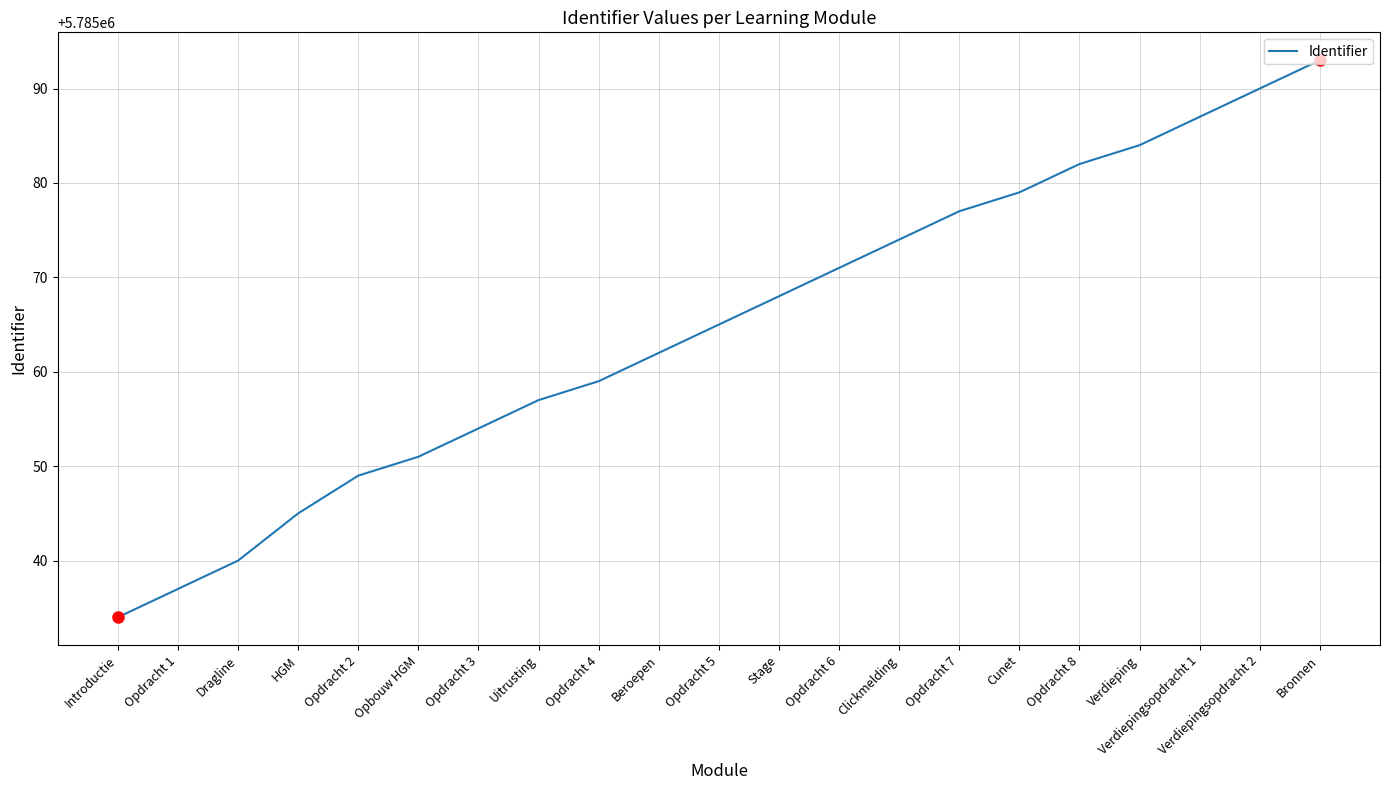

Reading left to right, transcribe all the data shown in this chart.

5785034	5785037	5785040	5785045	5785049	5785051	5785054	5785057	5785059	5785062	5785065	5785068	5785071	5785074	5785077	5785079	5785082	5785084	5785087	5785090	5785093